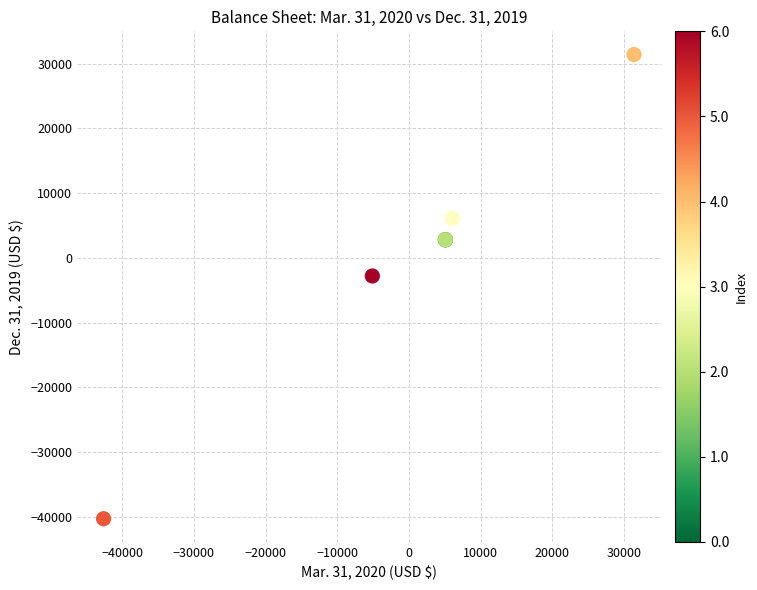

What Y value in the scatter plot is closest to -4444?

-2800